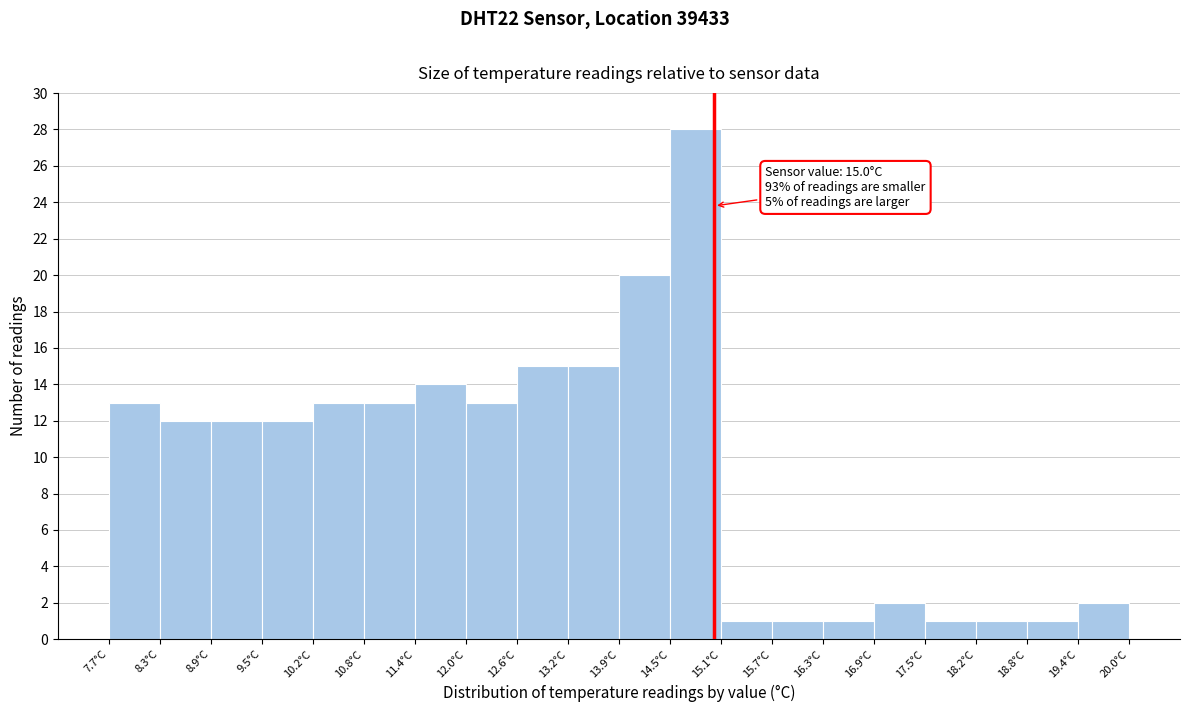

Over which range of the x-axis is the bar tallest?

14.5 to 15.1